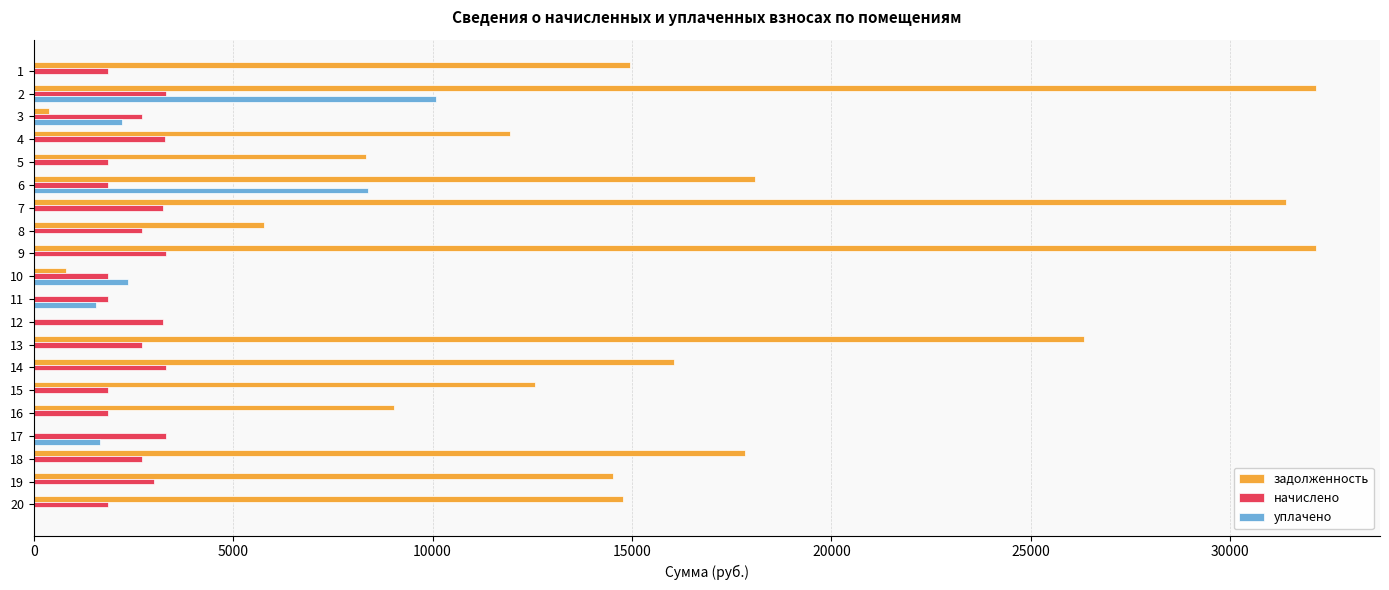

Count the number of categories in the chart.

20